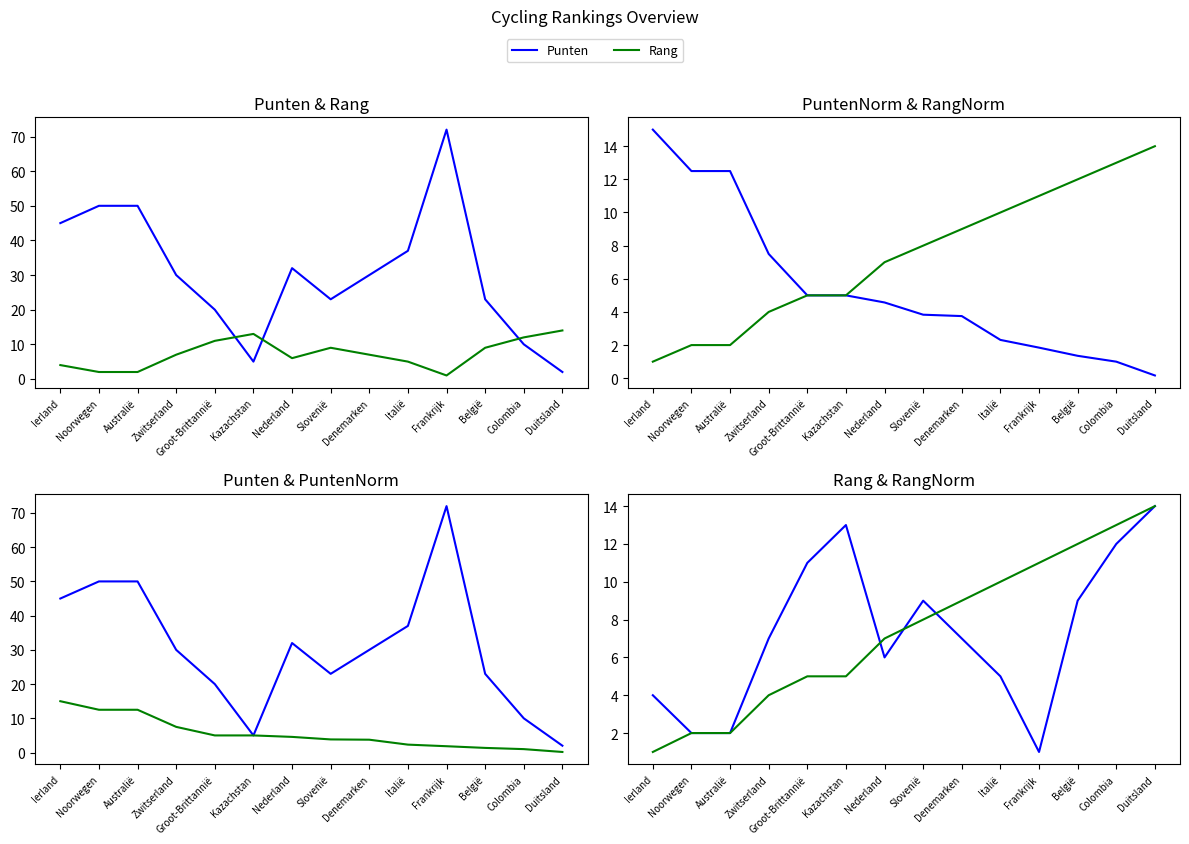

What is the minimum value shown in the chart?

0.2